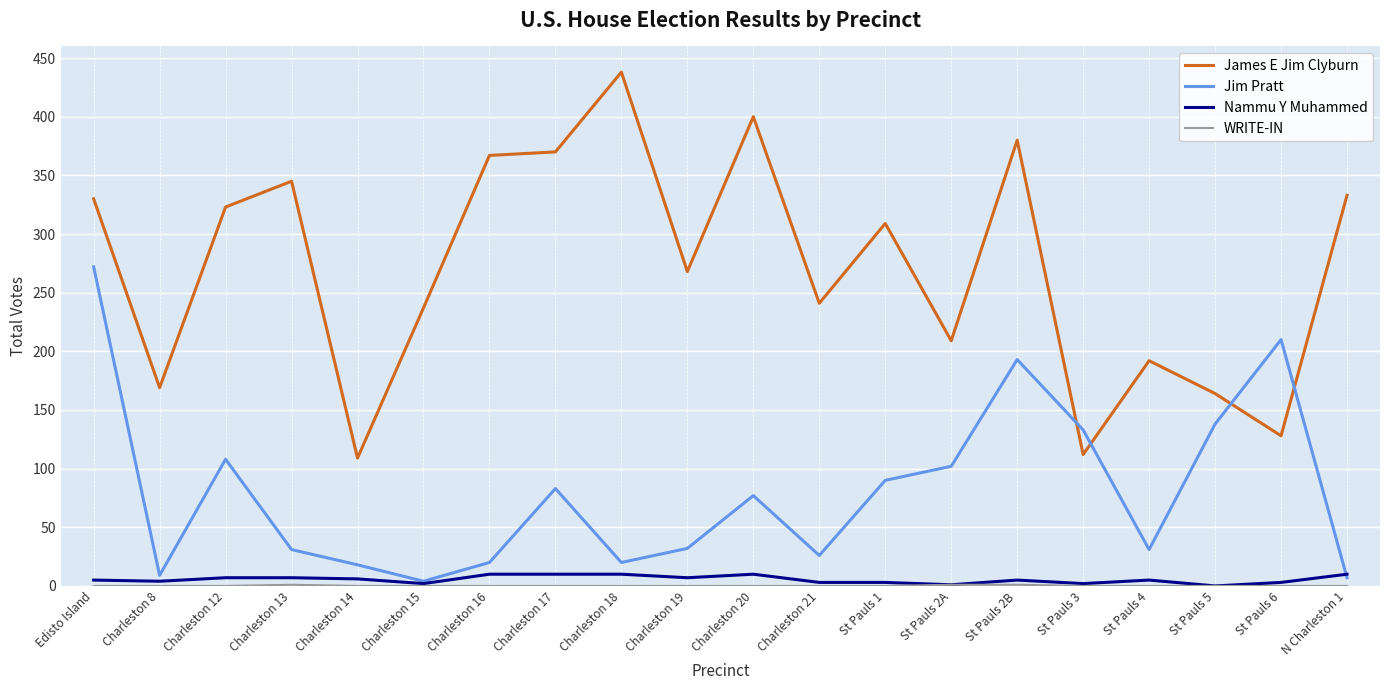

True or false: James E Jim Clyburn and Jim Pratt intersect in this chart.

True